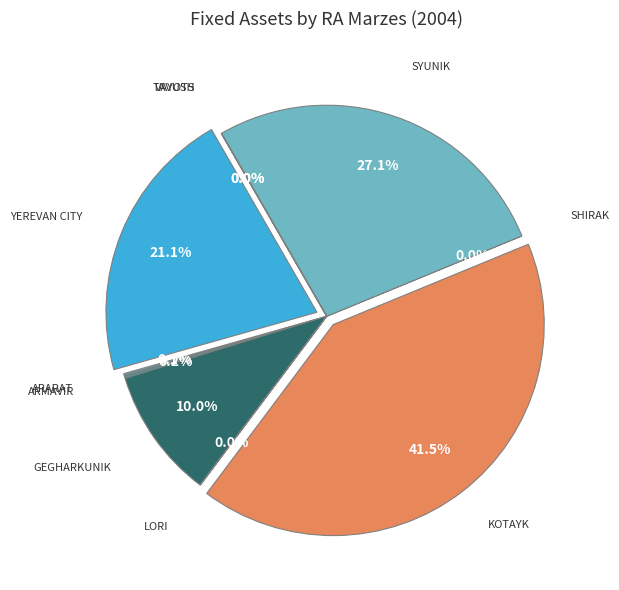

Which category has the smallest portion of the pie?

Vayots